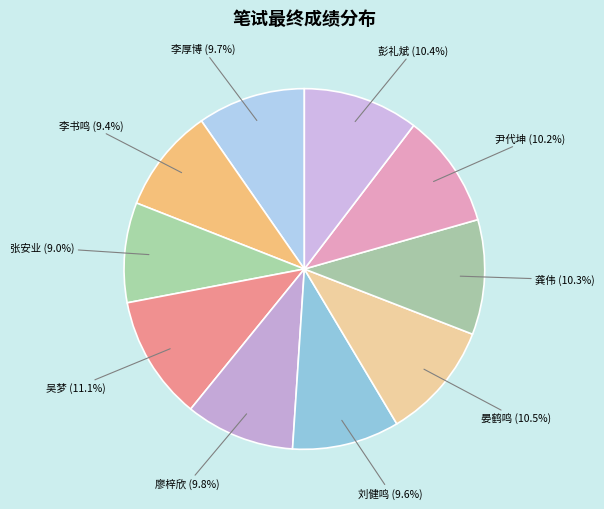

Combined, what portion of the pie is 彭礼斌 and 龚伟?

20.7%